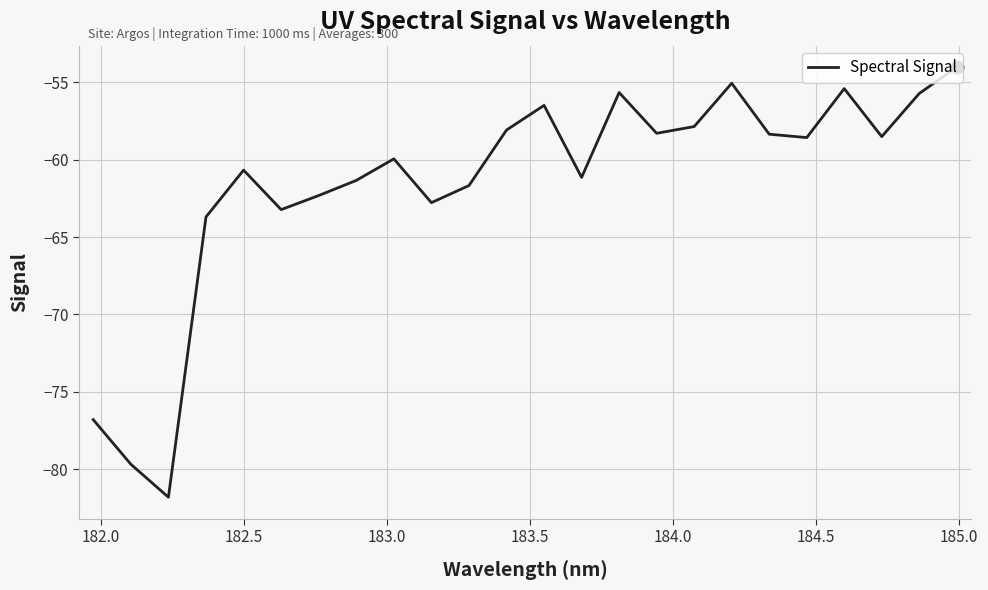

What is the difference between the maximum and minimum values?

27.8